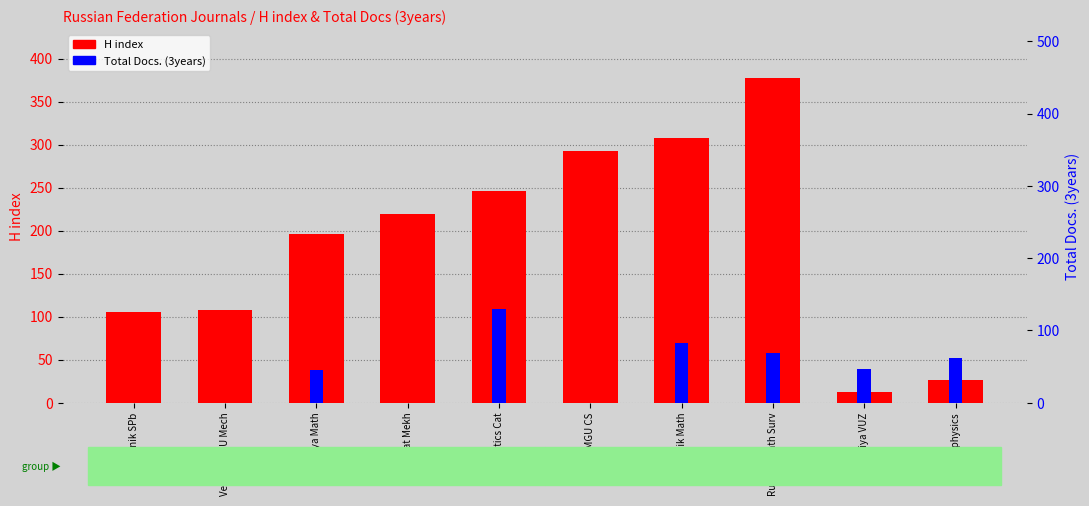

How many bars are there in total?

20